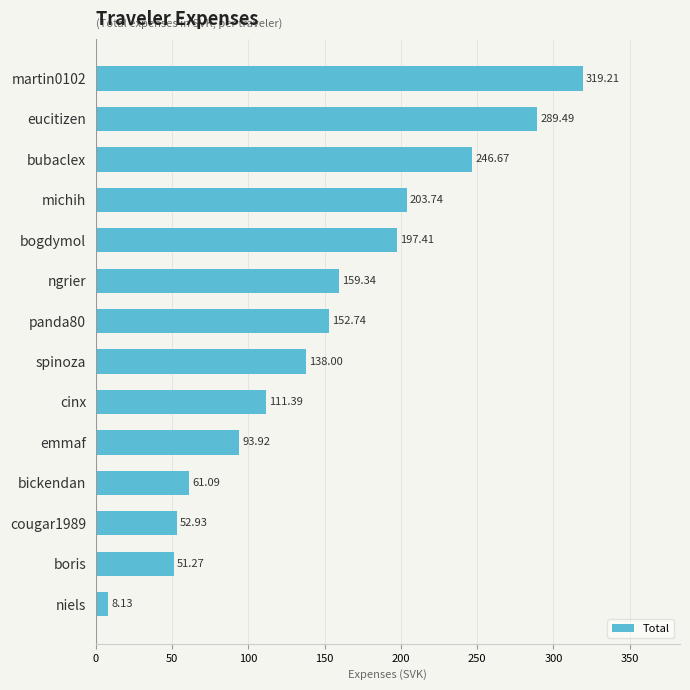

List the labels in order of value, largest first.

martin0102, eucitizen, bubaclex, michih, bogdymol, ngrier, panda80, spinoza, cinx, emmaf, bickendan, cougar1989, boris, niels